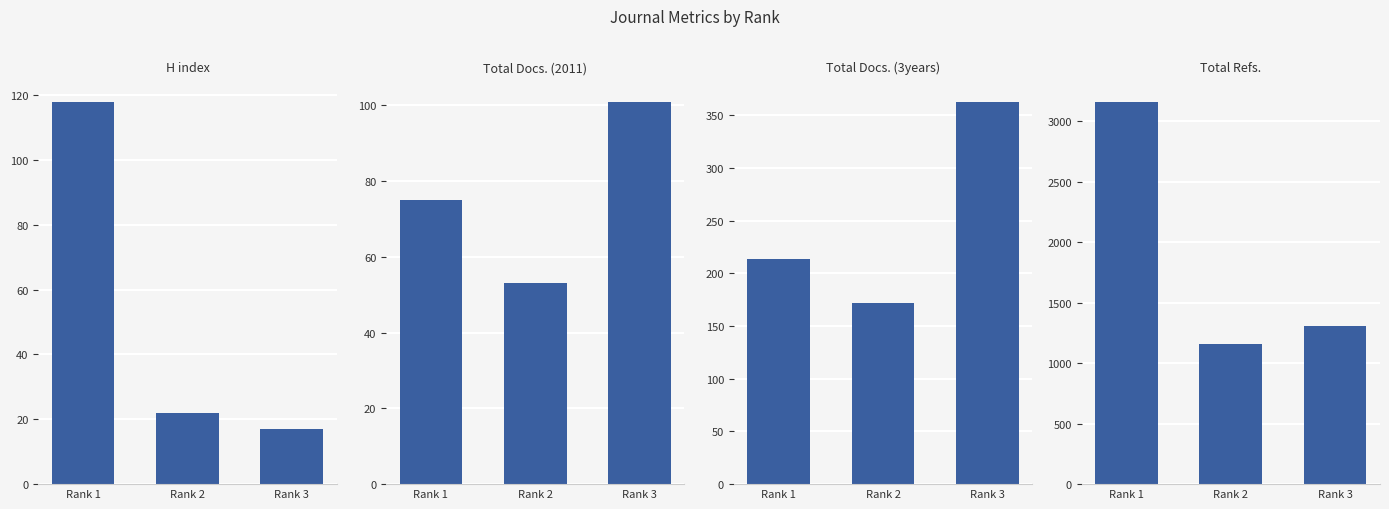

At how many categories does at least one series exceed 3085?

1